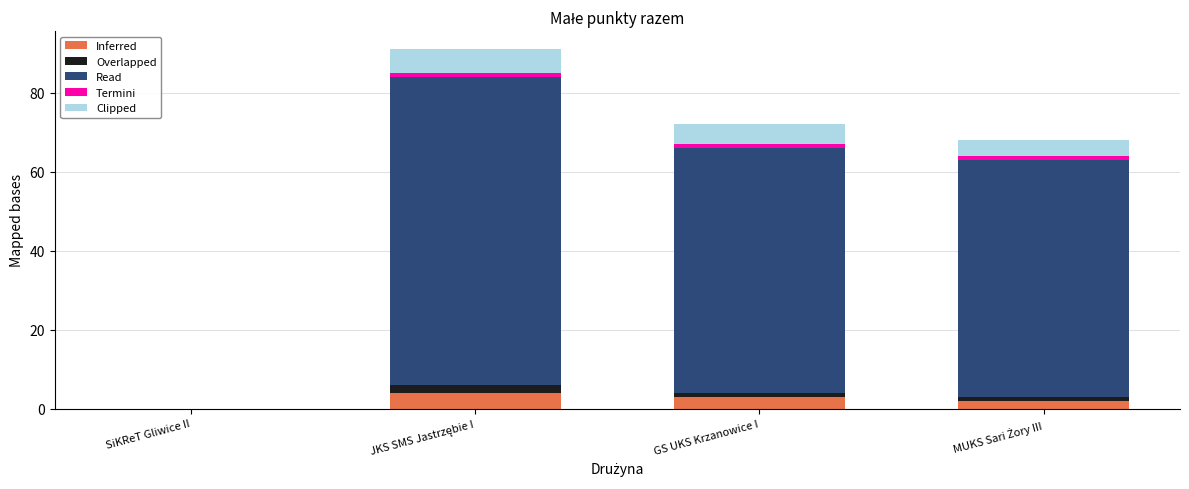

What is the maximum value for Inferred?

4